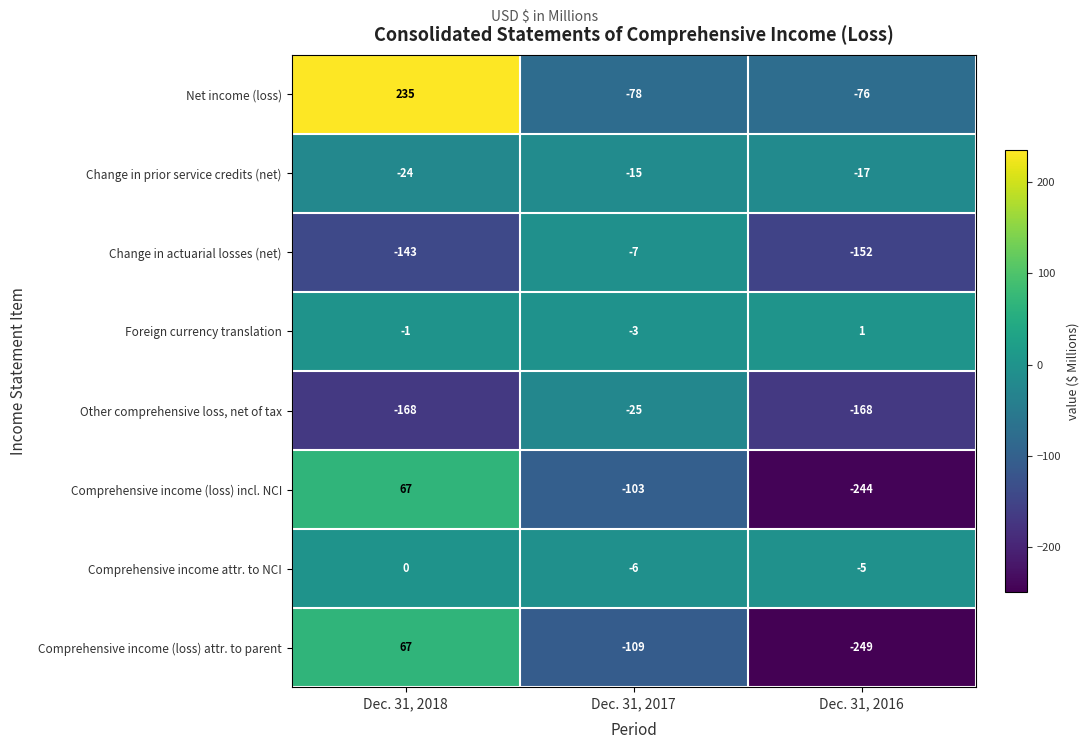

What is the difference between the Change in actuarial losses (net) values at Dec. 31, 2018 and Dec. 31, 2017?

136